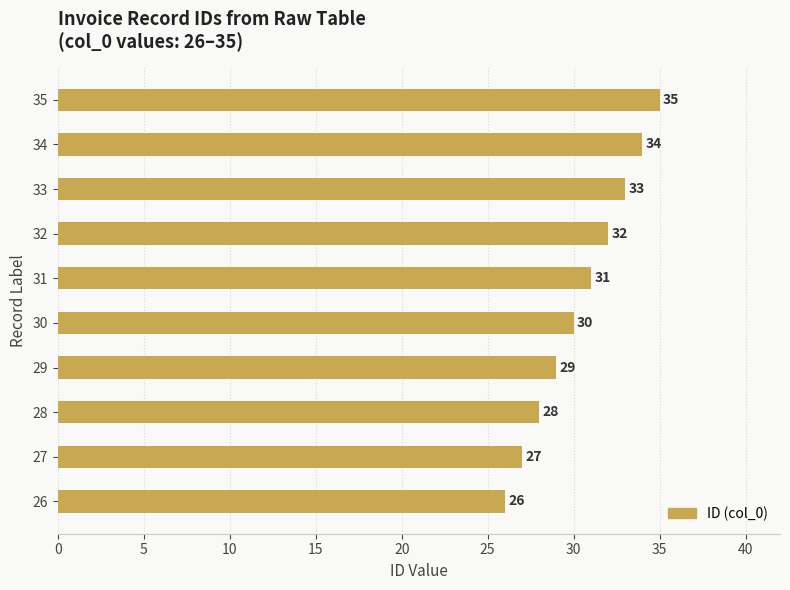

The value at 34 is 21. True or false?

False